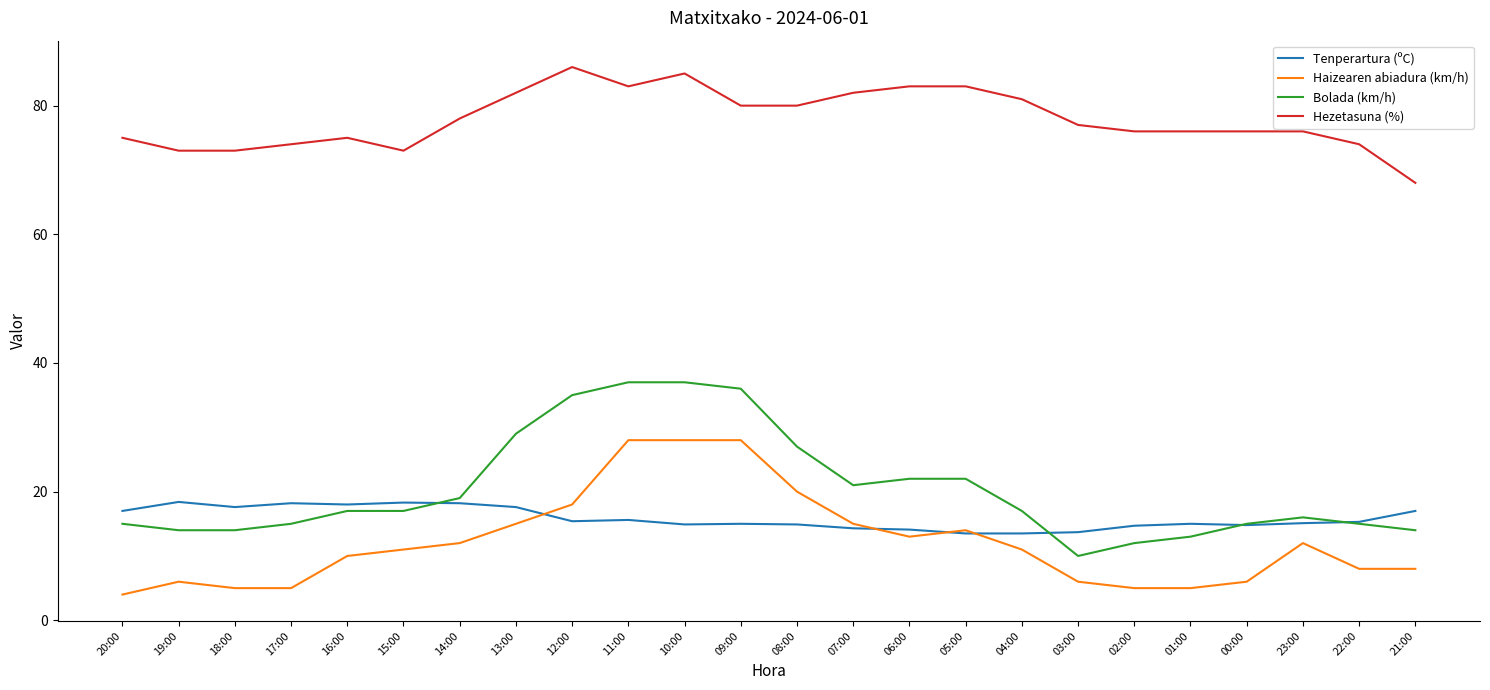

Which series has the largest total across all categories?

Hezetasuna (%)